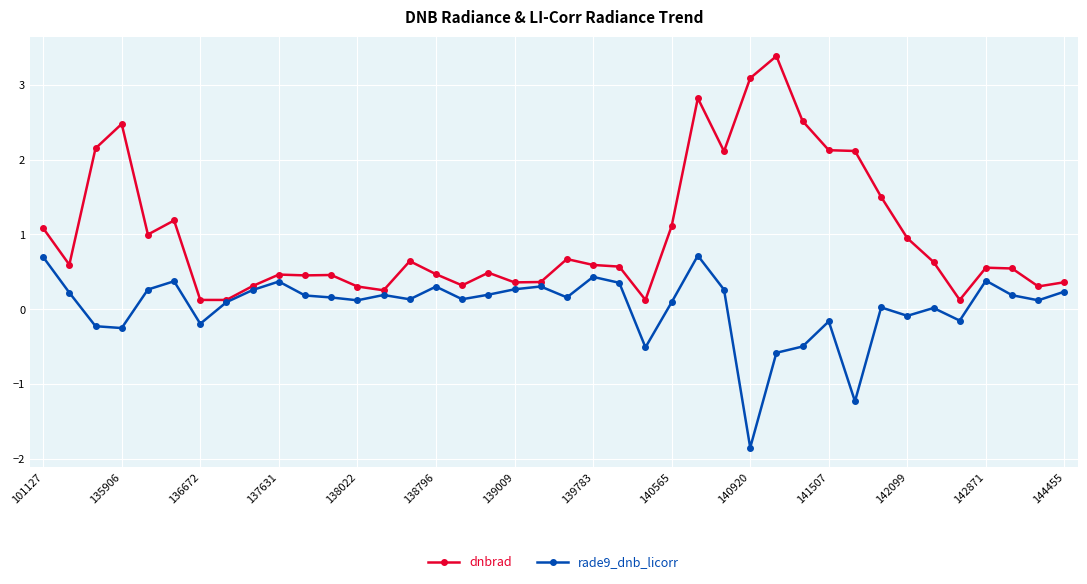

List the series in order of their overall mean, lowest first.

rade9_dnb_licorr, dnbrad